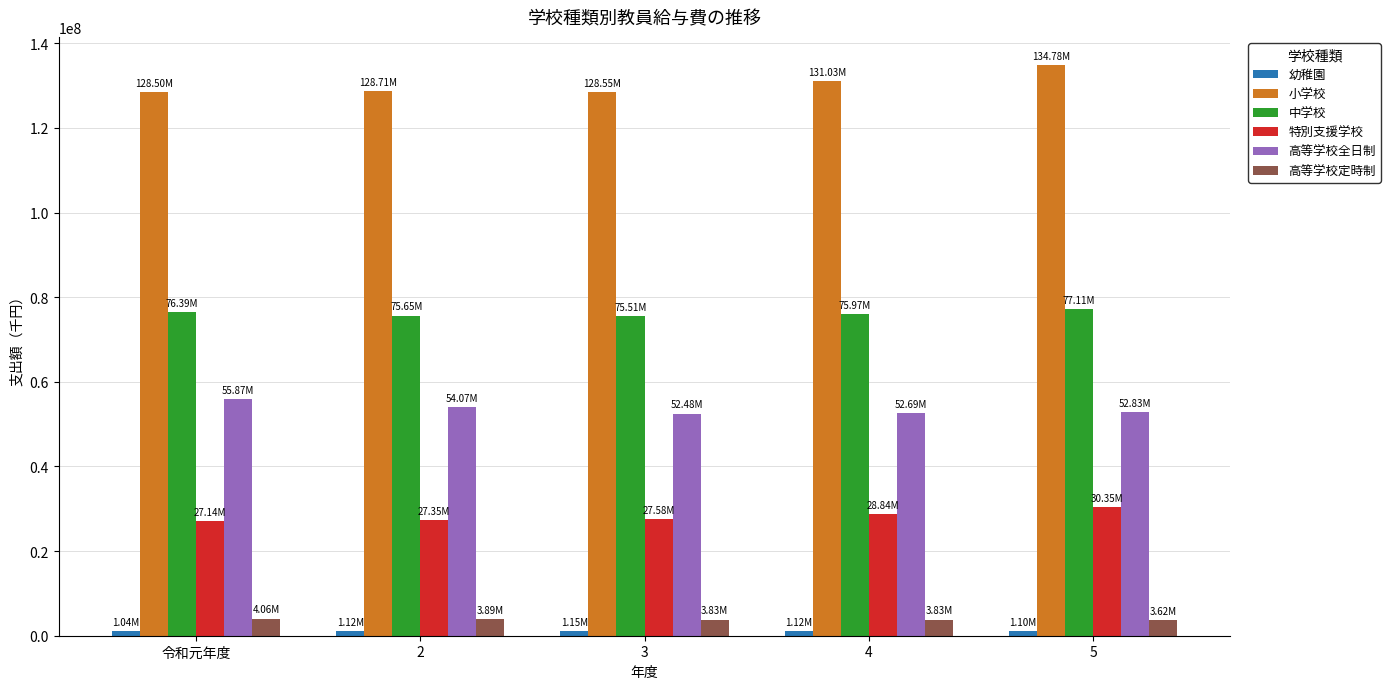

At how many categories does at least one series exceed 74155401?

5